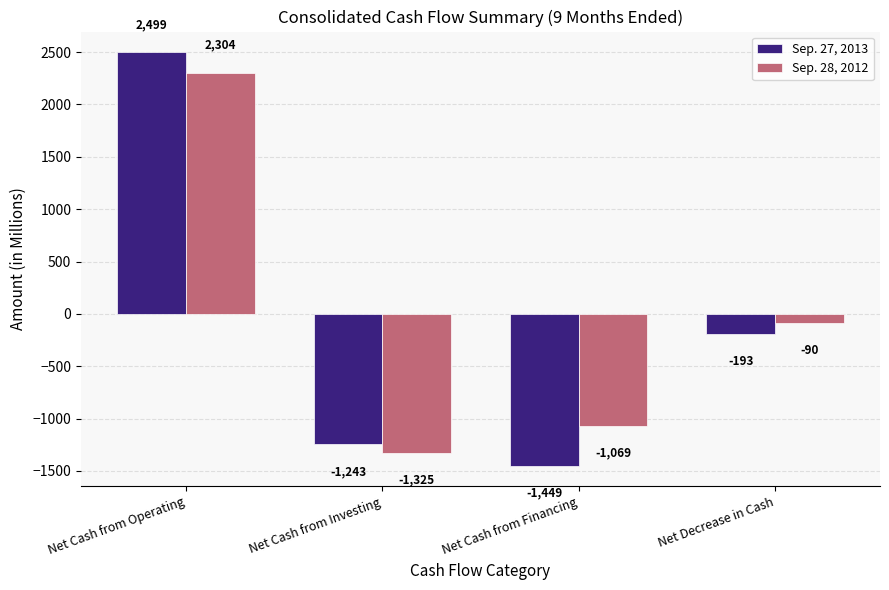

Which series changed the most between Net Cash from Investing and Net Decrease in Cash?

Sep. 28, 2012